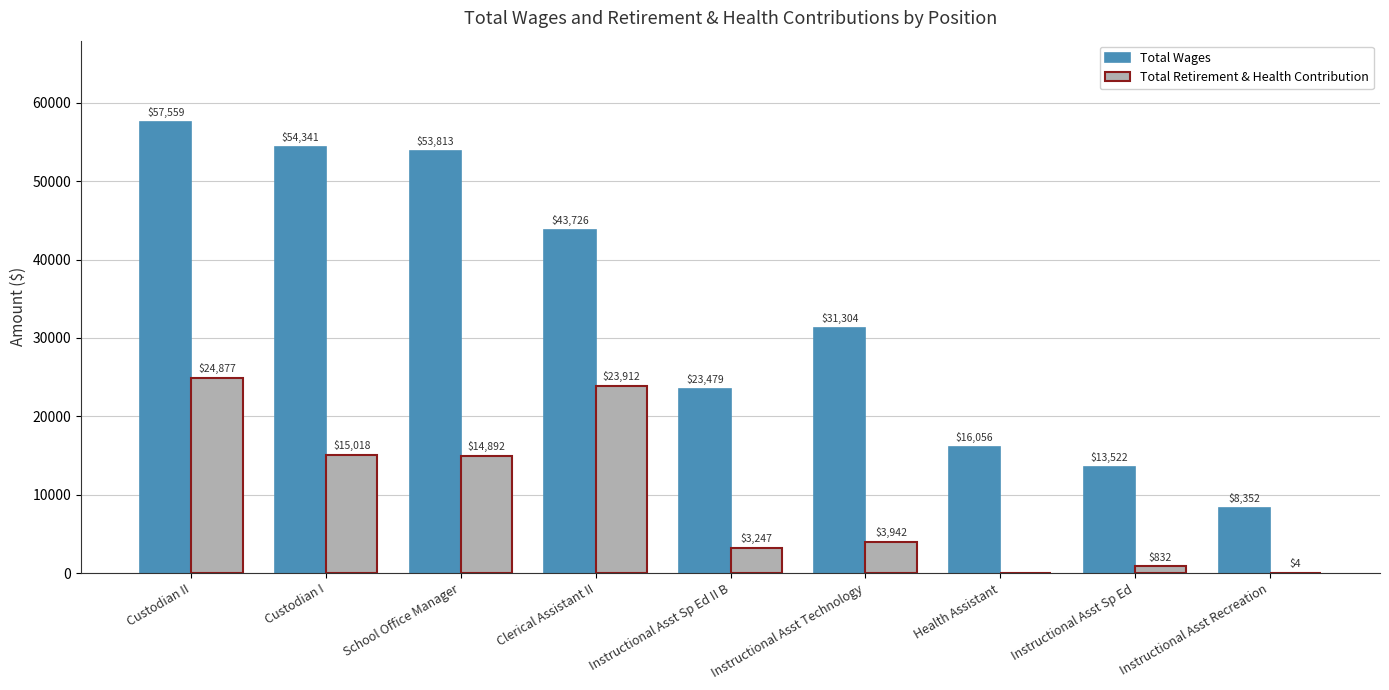

At which label does Total Retirement & Health Contribution first exceed 3942?

Custodian II